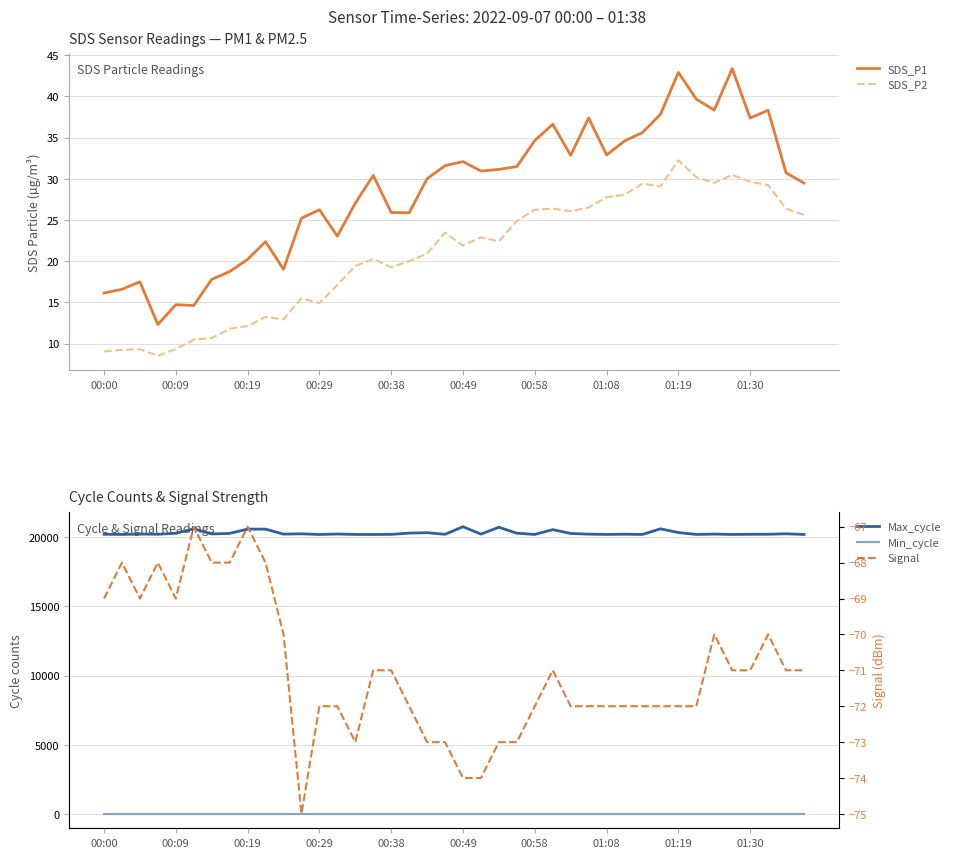

In SDS_P2, how many points are higher than both neighbors (excluding endpoints)?

10